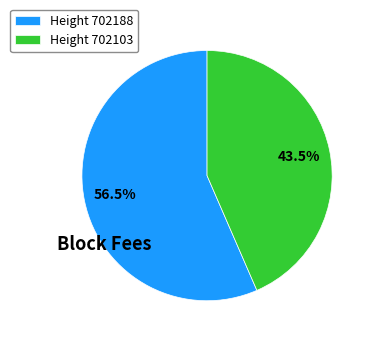

Which slice represents more than half of the pie?

Height 702188